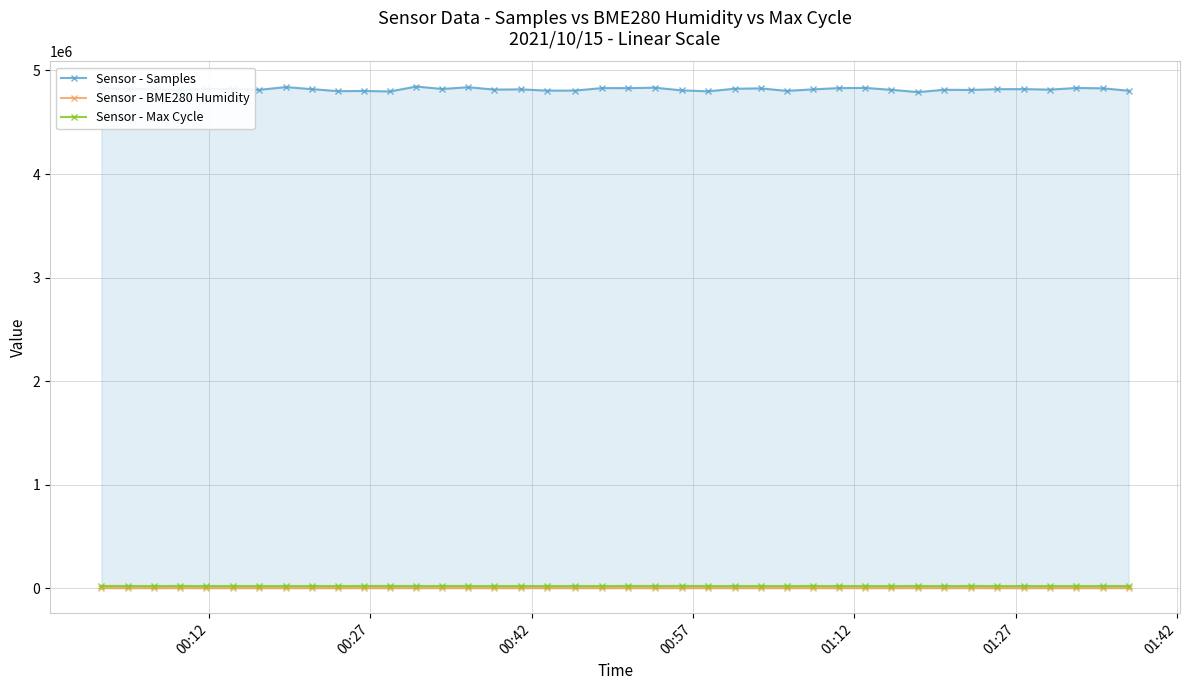

What is the maximum value shown in the chart?

4844834.0